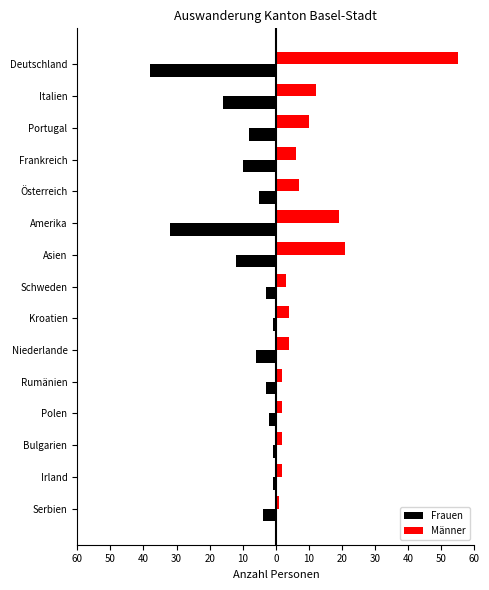

What is the minimum value shown in the chart?

-38